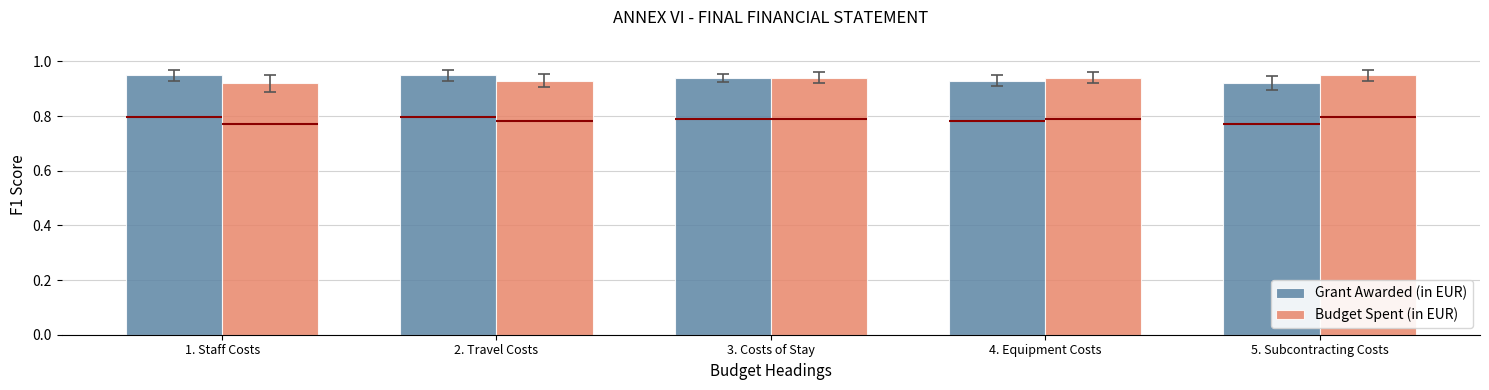

At which category is the sum across all series the highest?

2. Travel Costs